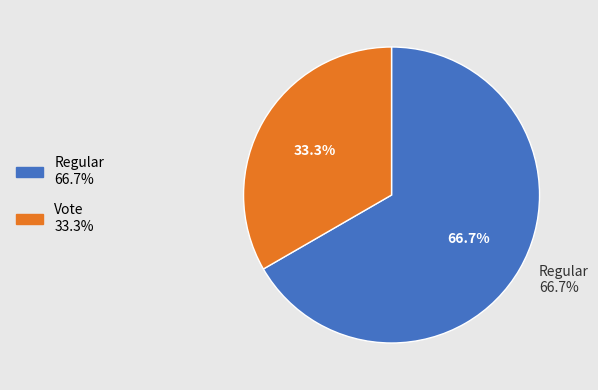

How many slices are in this pie chart?

2